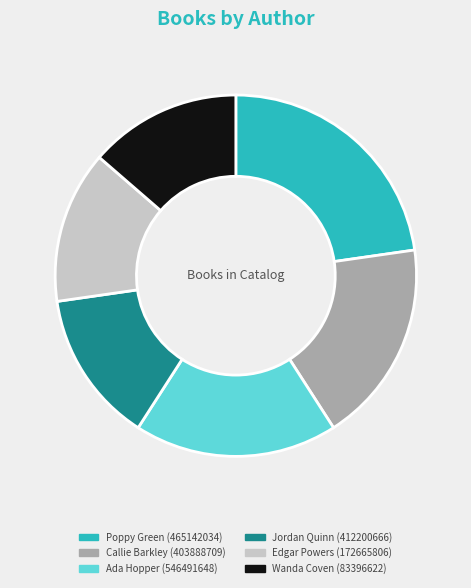

Does Jordan Quinn (412200666) account for over 50% of the chart?

No